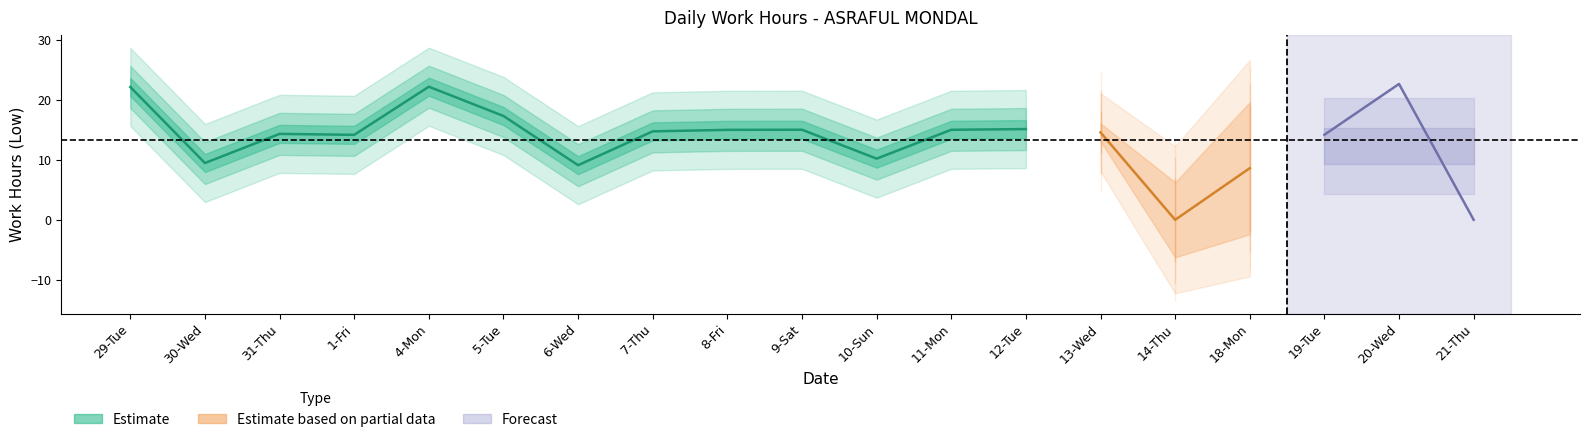

How many values are below 14?

6